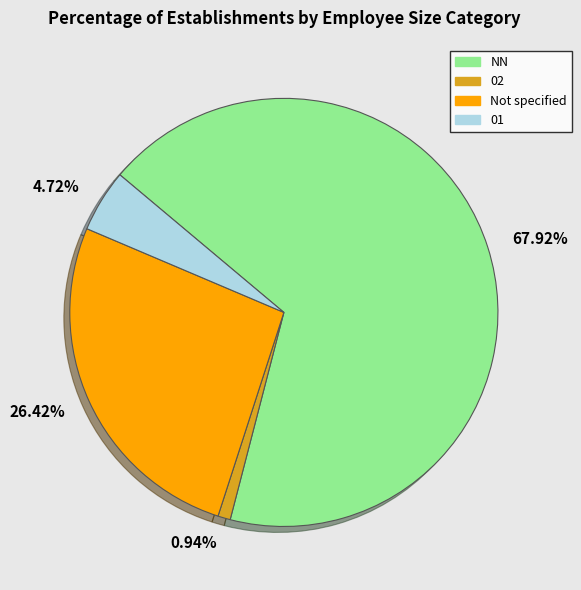

Is the sum of 4.72% and 67.92% greater than half?

Yes